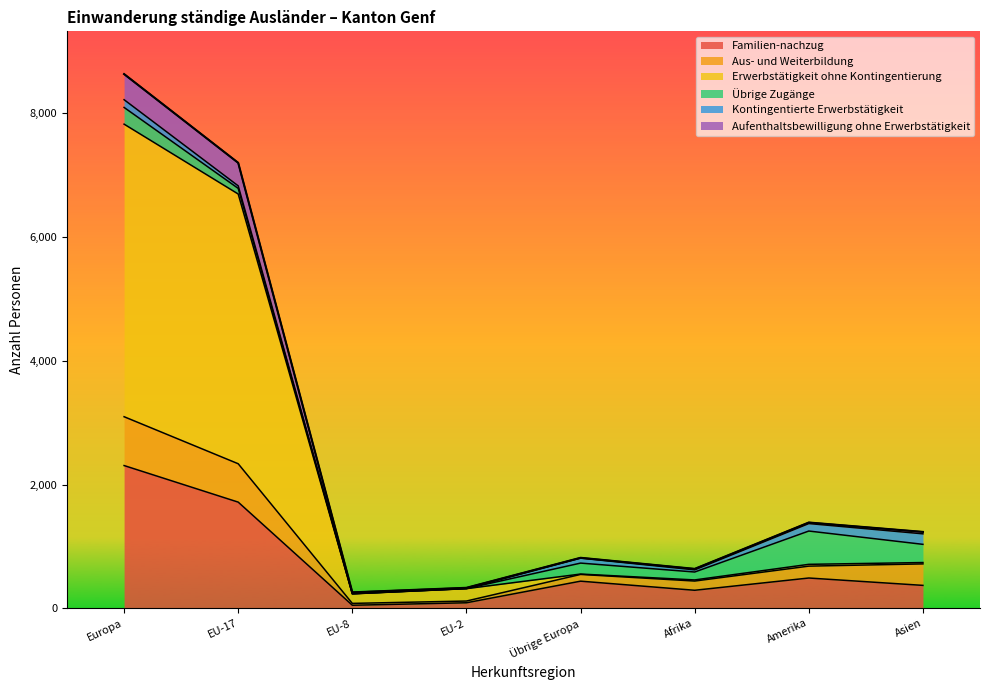

At which category does the chart reach its minimum across all series?

EU-8